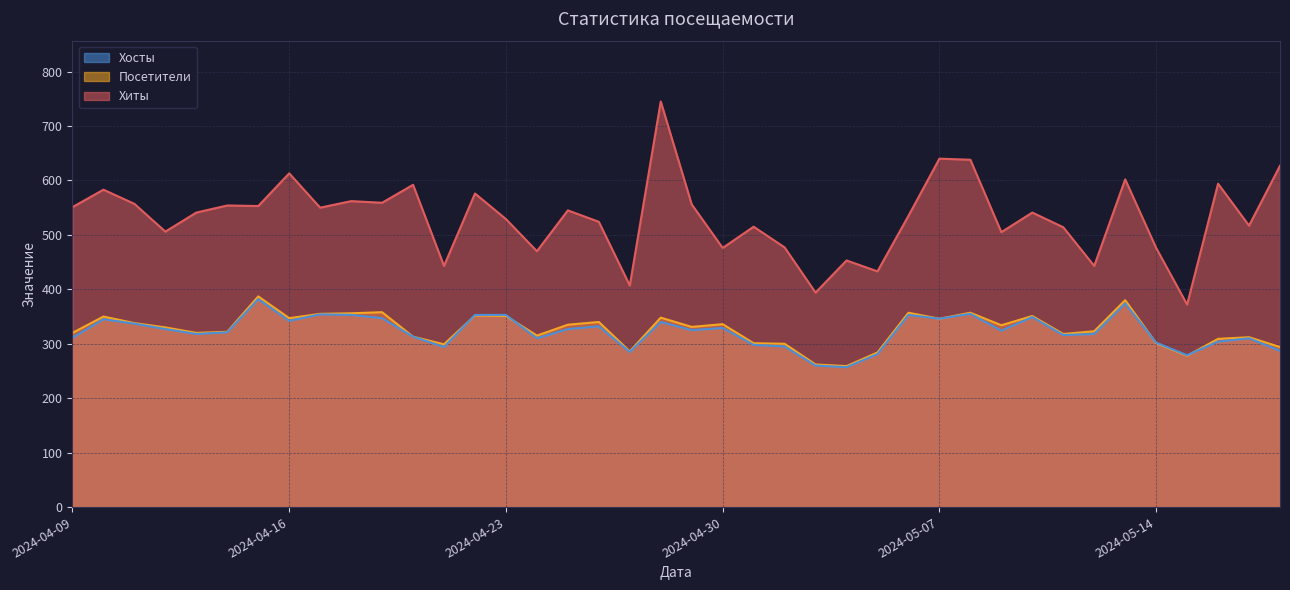

Which series has the largest total across all categories?

Хиты